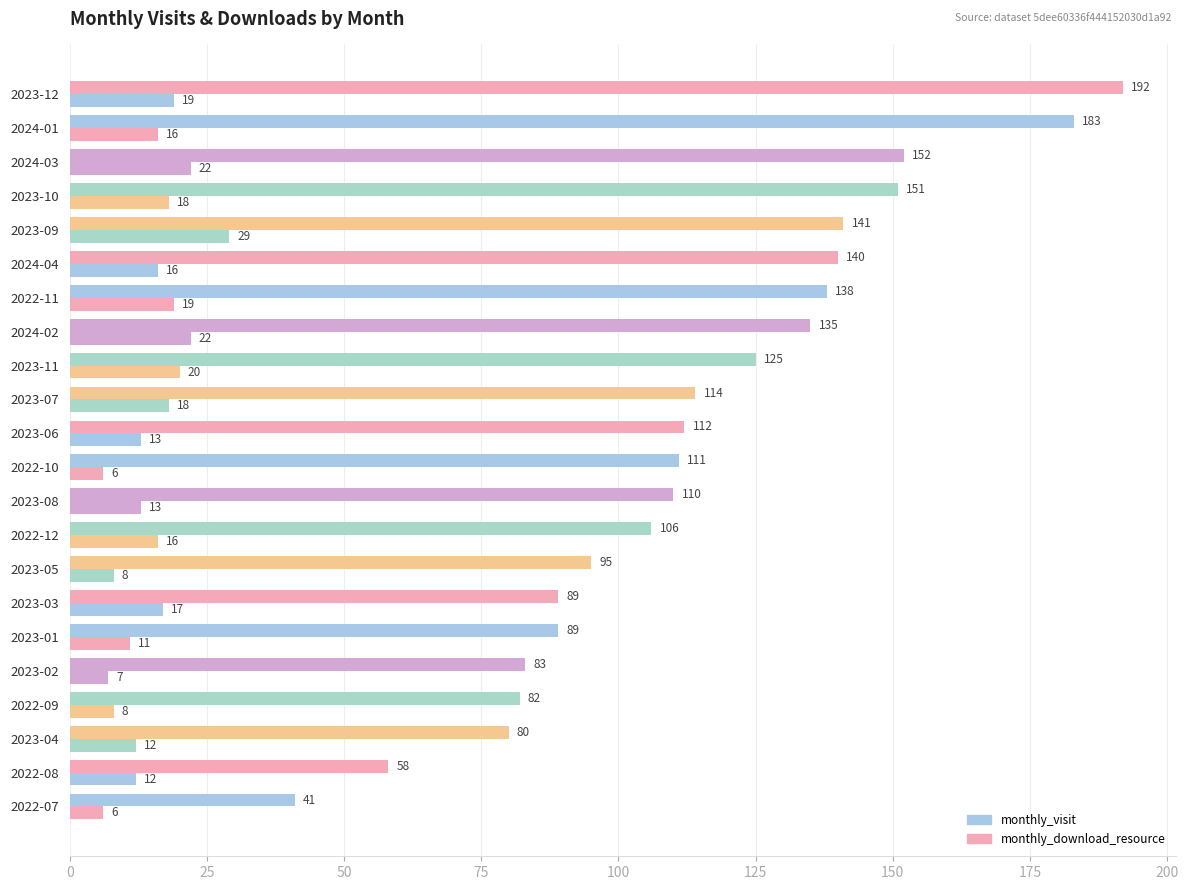

How many values in the monthly_visit series are below 112?

11